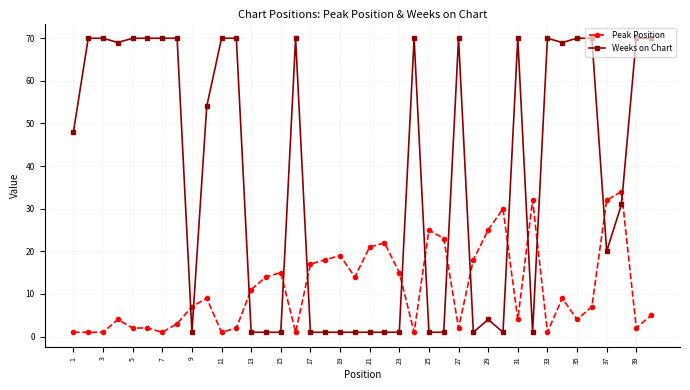

What is the maximum value for Weeks on Chart?

70